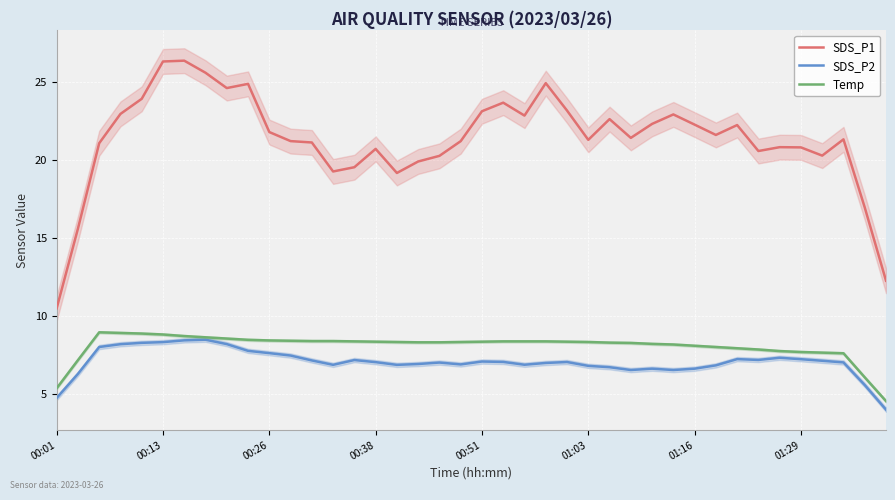

What is the highest value of the Temp series?

9.0